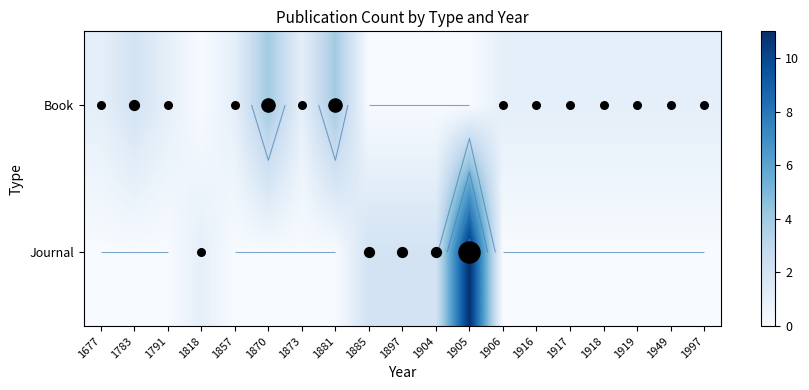

The value of Book at 1949 is 1. True or false?

True